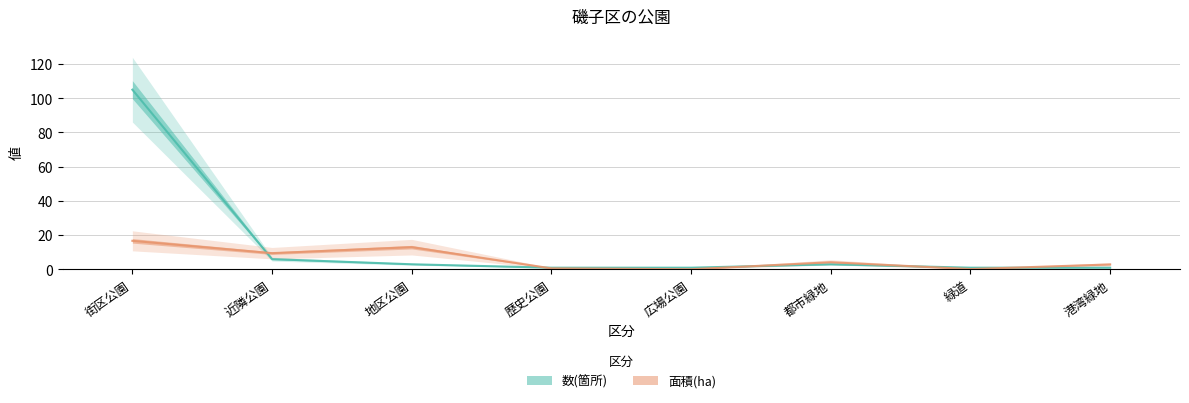

List the labels in order of 数(箇所) value, largest first.

街区公園, 近隣公園, 地区公園, 都市緑地, 歴史公園, 広場公園, 緑道, 港湾緑地